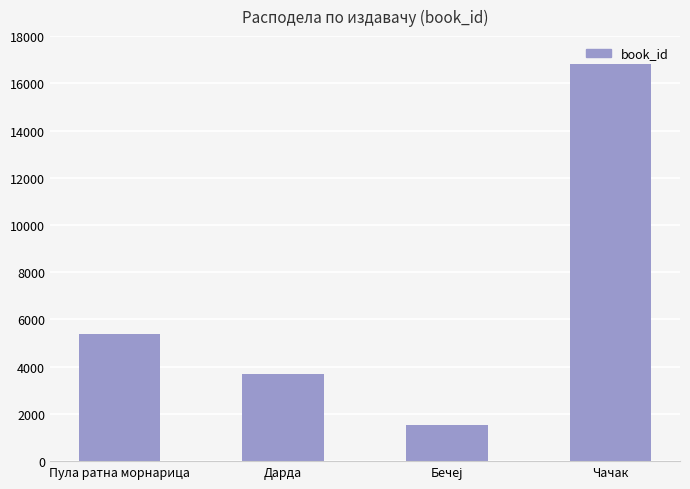

What is the average value?

6863